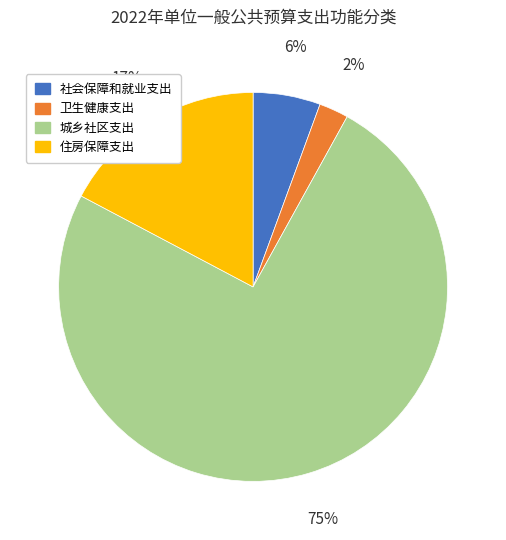

To the nearest percent, what portion does 住房保障支出 represent?

17%